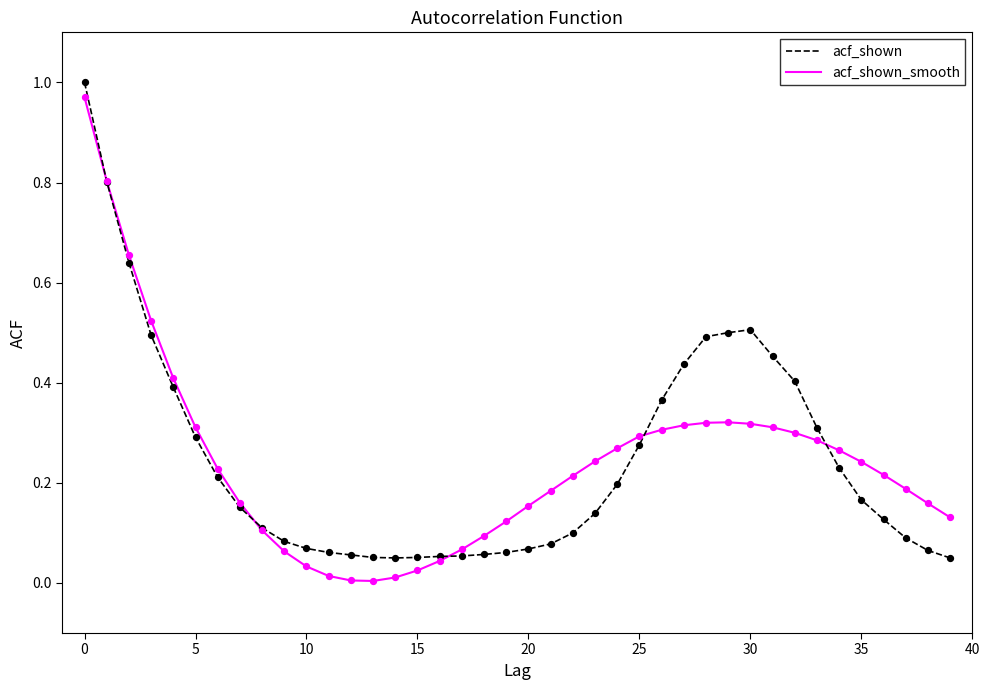

How many lines are shown in the chart?

2